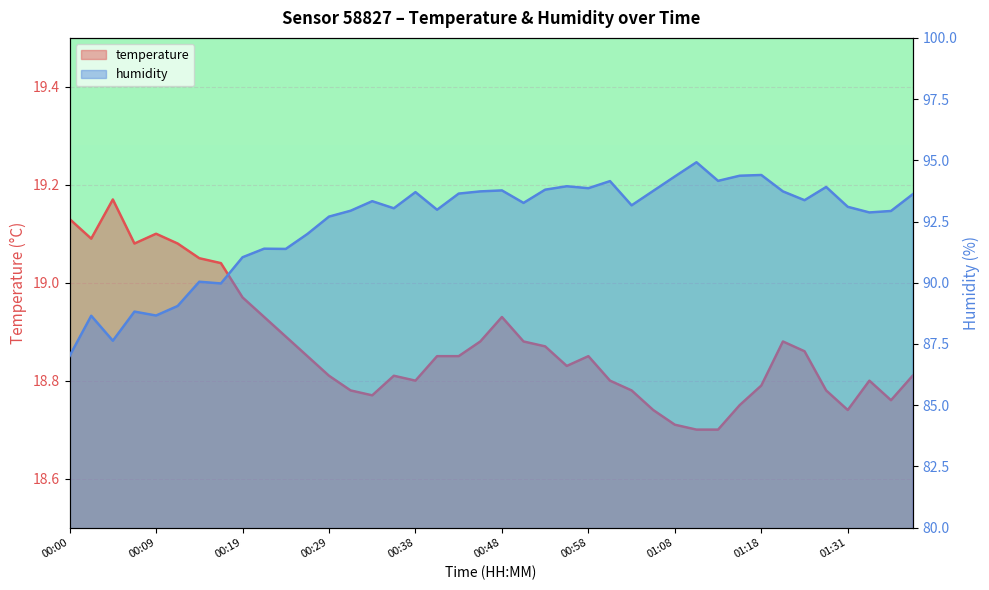

What position from the left is 01:37?

39